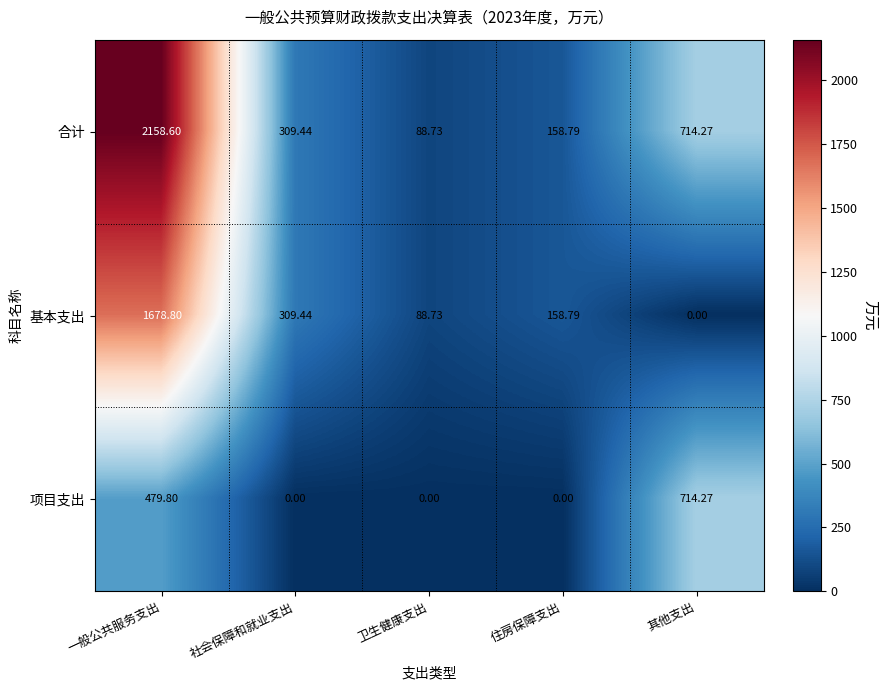

List the labels in order of 基本支出 value, smallest first.

其他支出, 卫生健康支出, 住房保障支出, 社会保障和就业支出, 一般公共服务支出